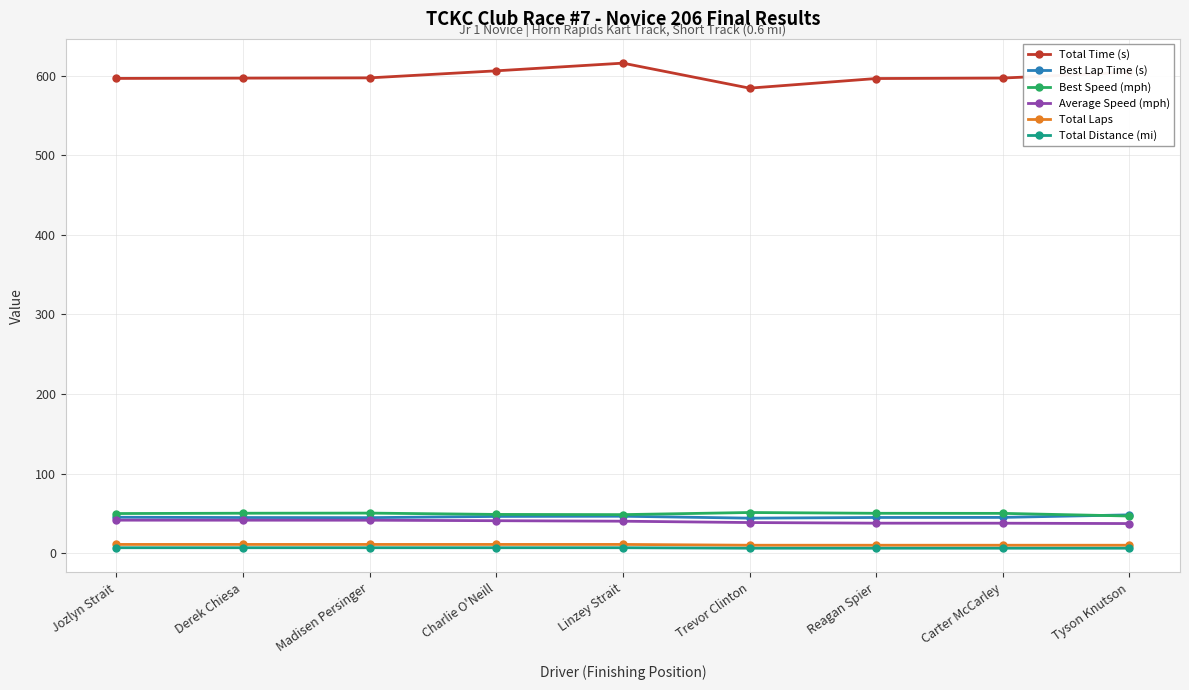

True or false: Total Laps and Total Time (s) cross at least once.

False